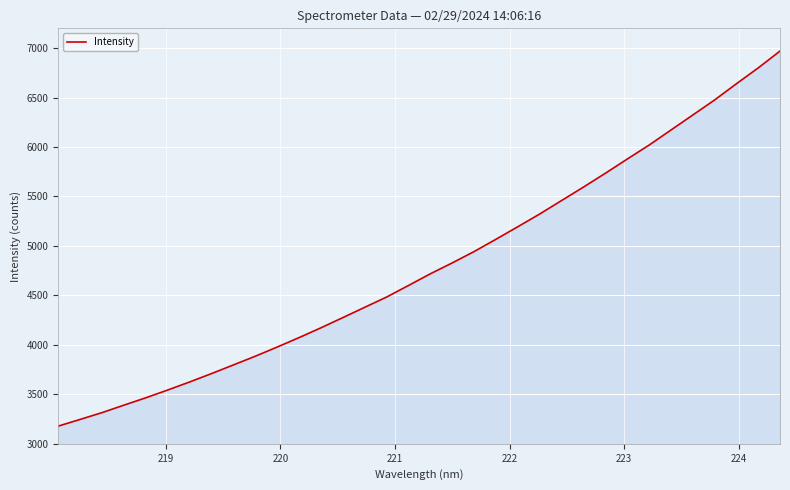

What is the minimum value shown in the chart?

3178.6